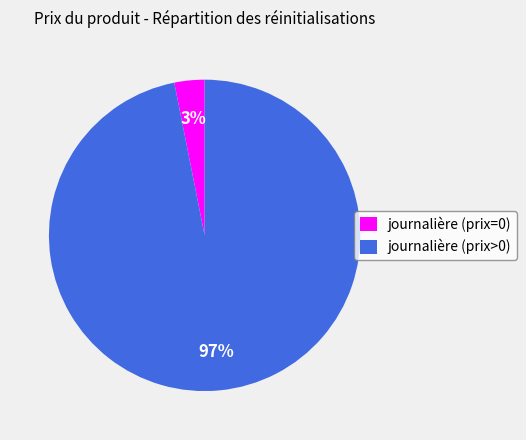

Which slice represents more than half of the pie?

journalière (prix>0)